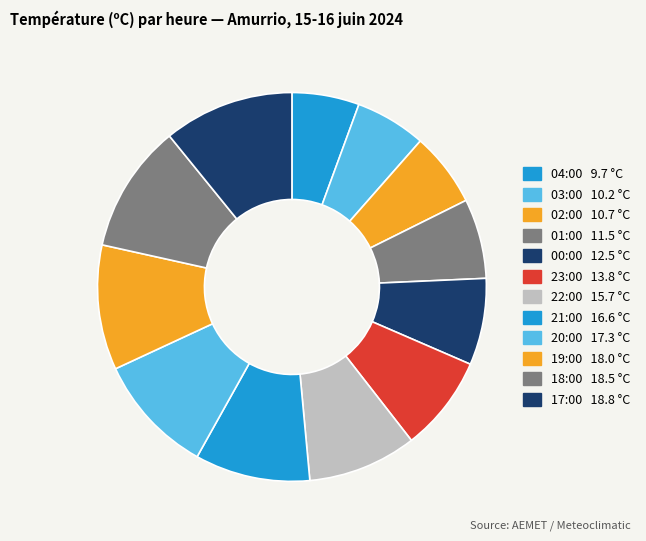

How many slices are in this pie chart?

12